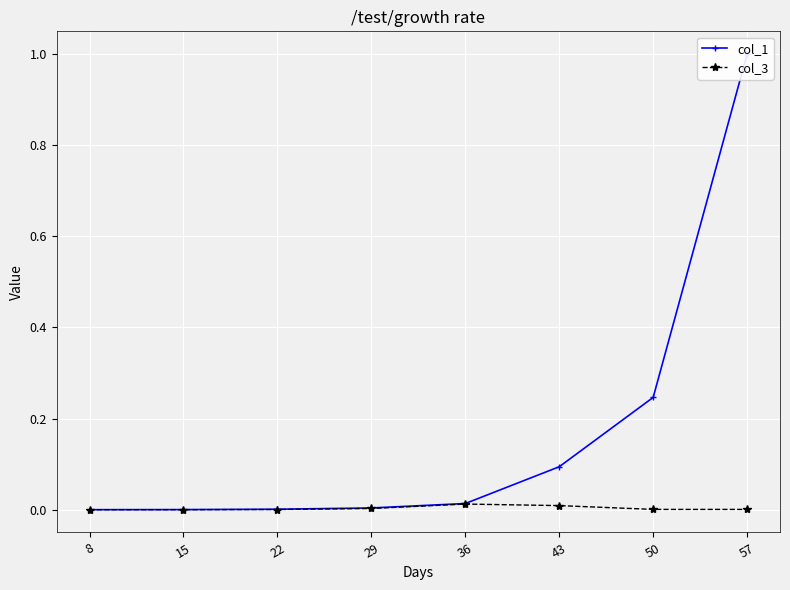

At which label does col_3 reach its peak?

36